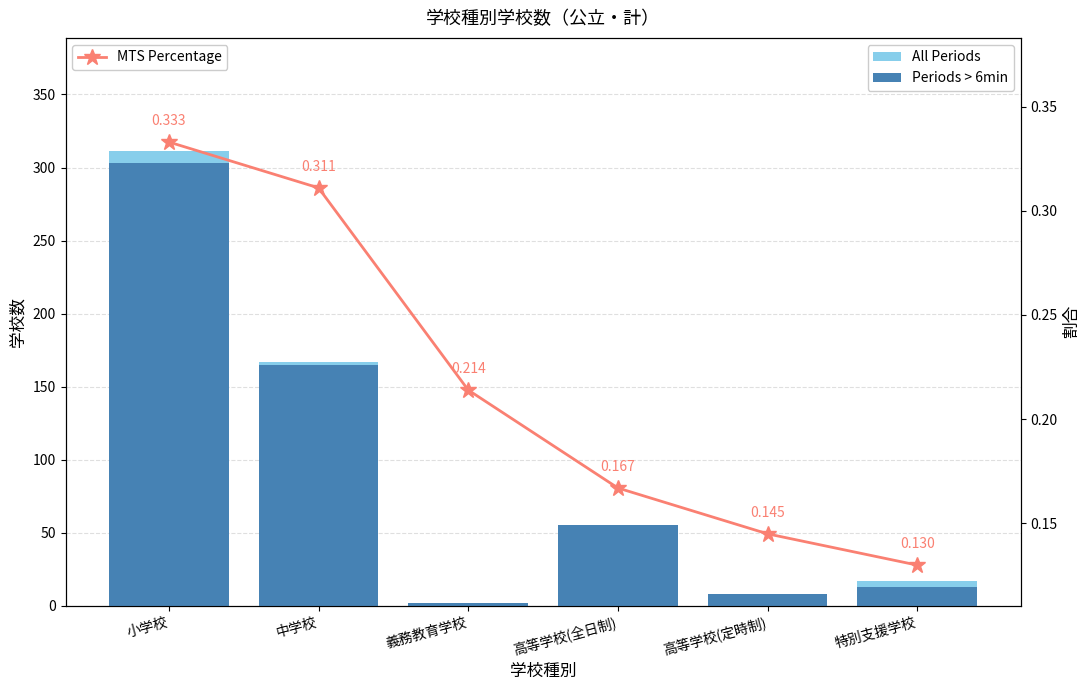

What is the total value across all series at 特別支援学校?

30.1